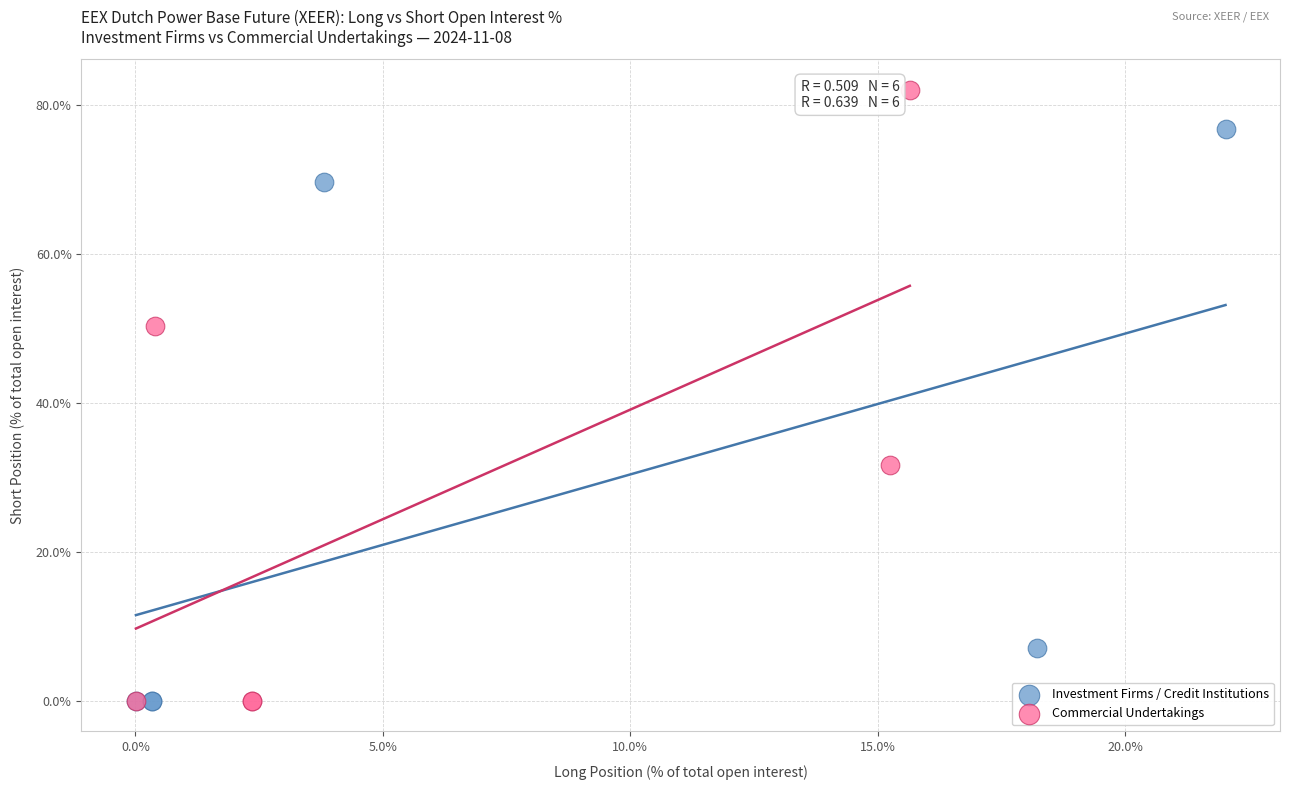

Which series has the widest spread of Y values?

Commercial Undertakings